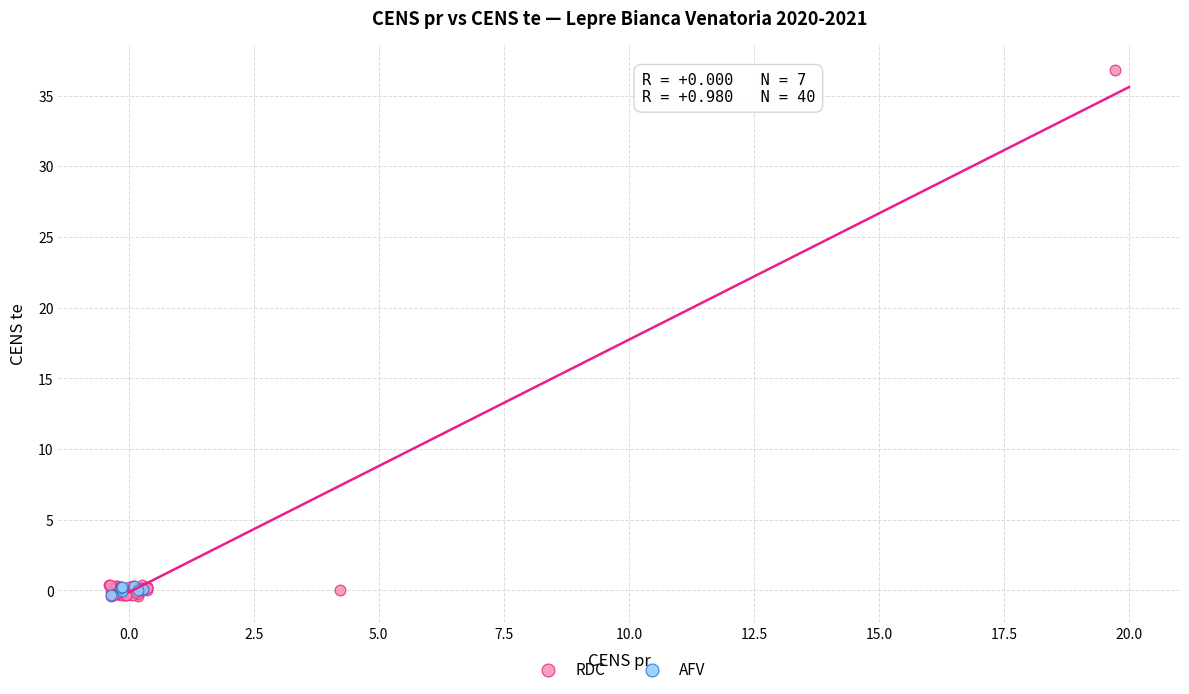

Which series has the largest Y range (max minus min)?

RDC